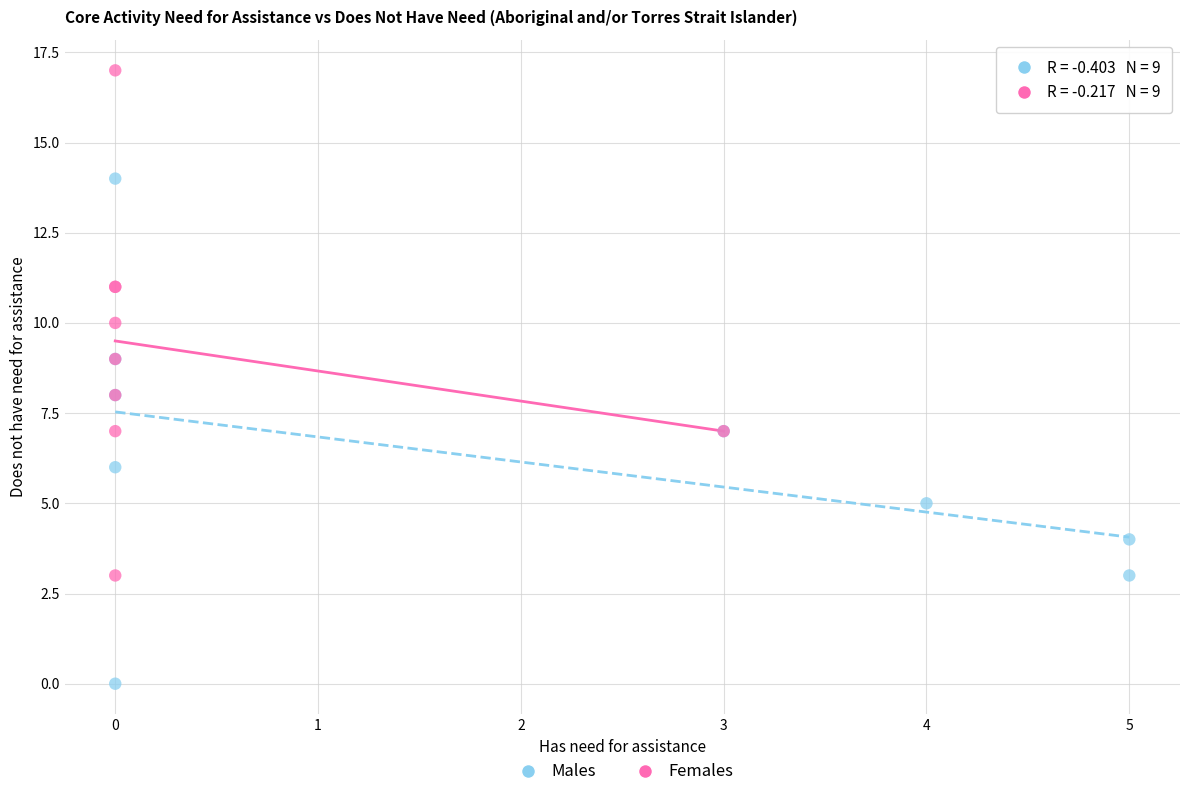

Which series reaches the minimum Y coordinate?

Males